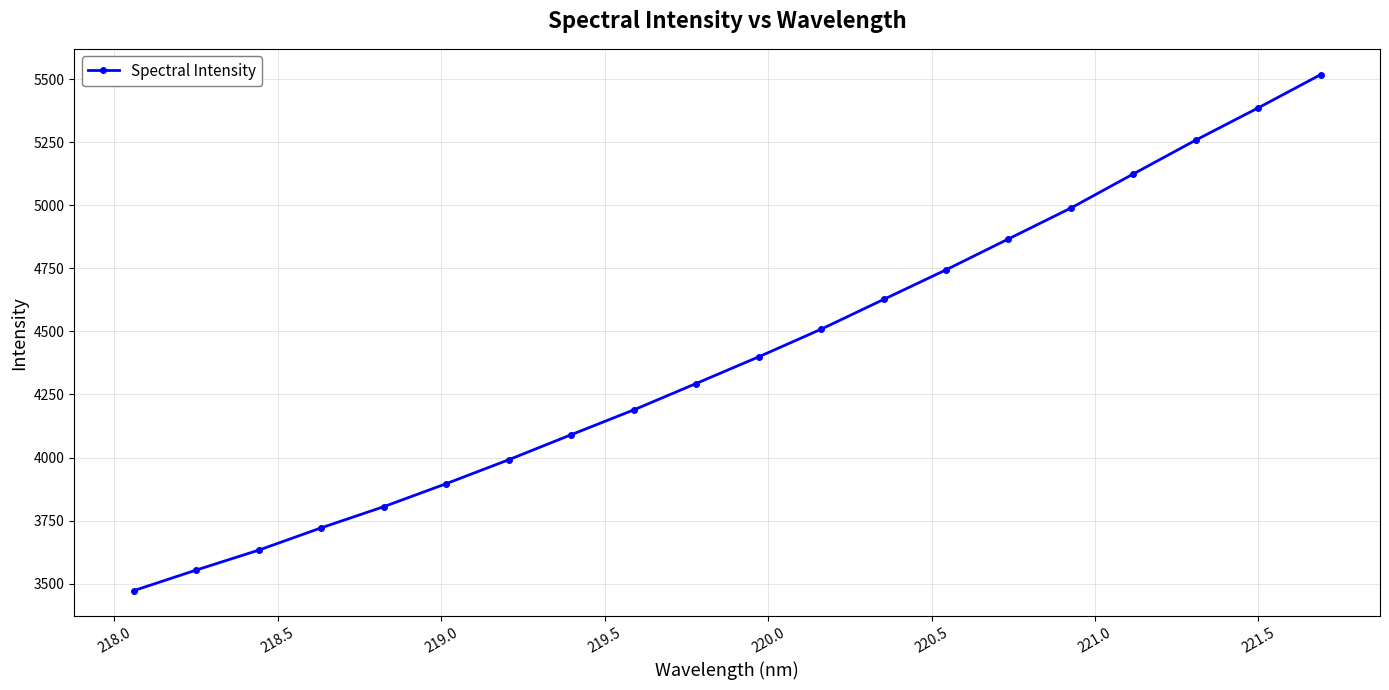

What is the greatest value displayed?

5517.5